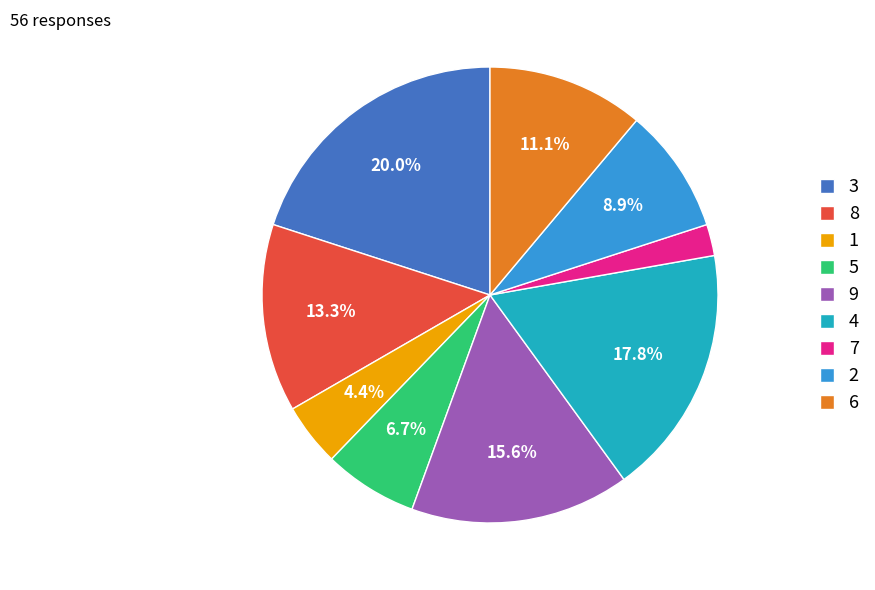

What percentage is the 3 slice, to the nearest percent?

20%